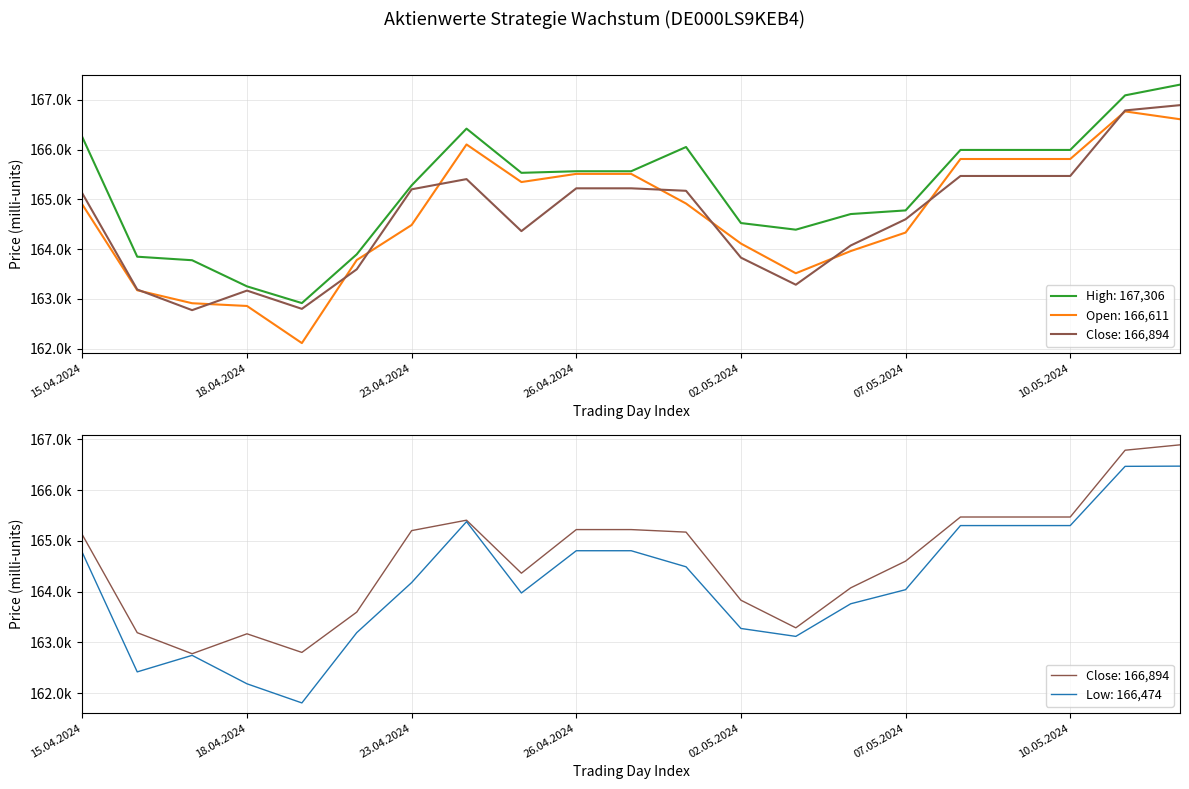

What is the label of the 5th point from the left?

19.04.2024